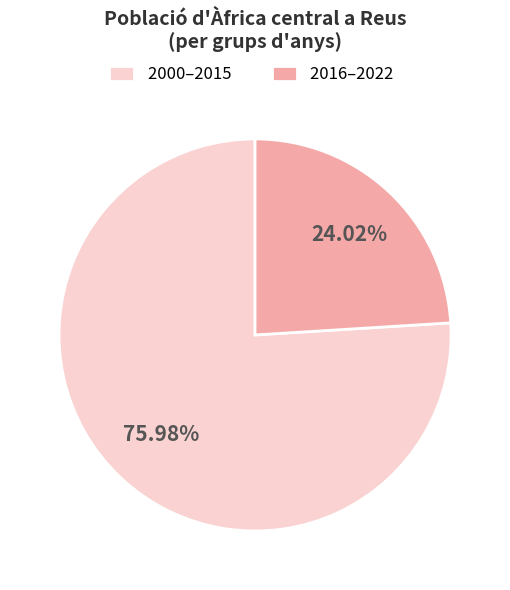

Does any single category account for the majority?

Yes